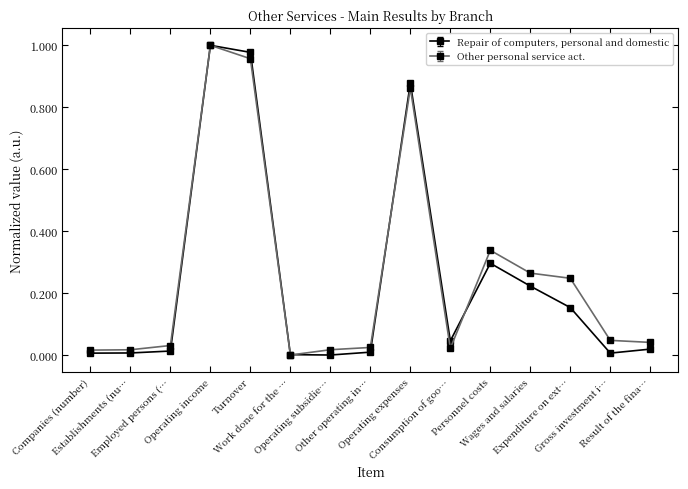

What is the label of the 2nd point from the right?

Gross investment i…